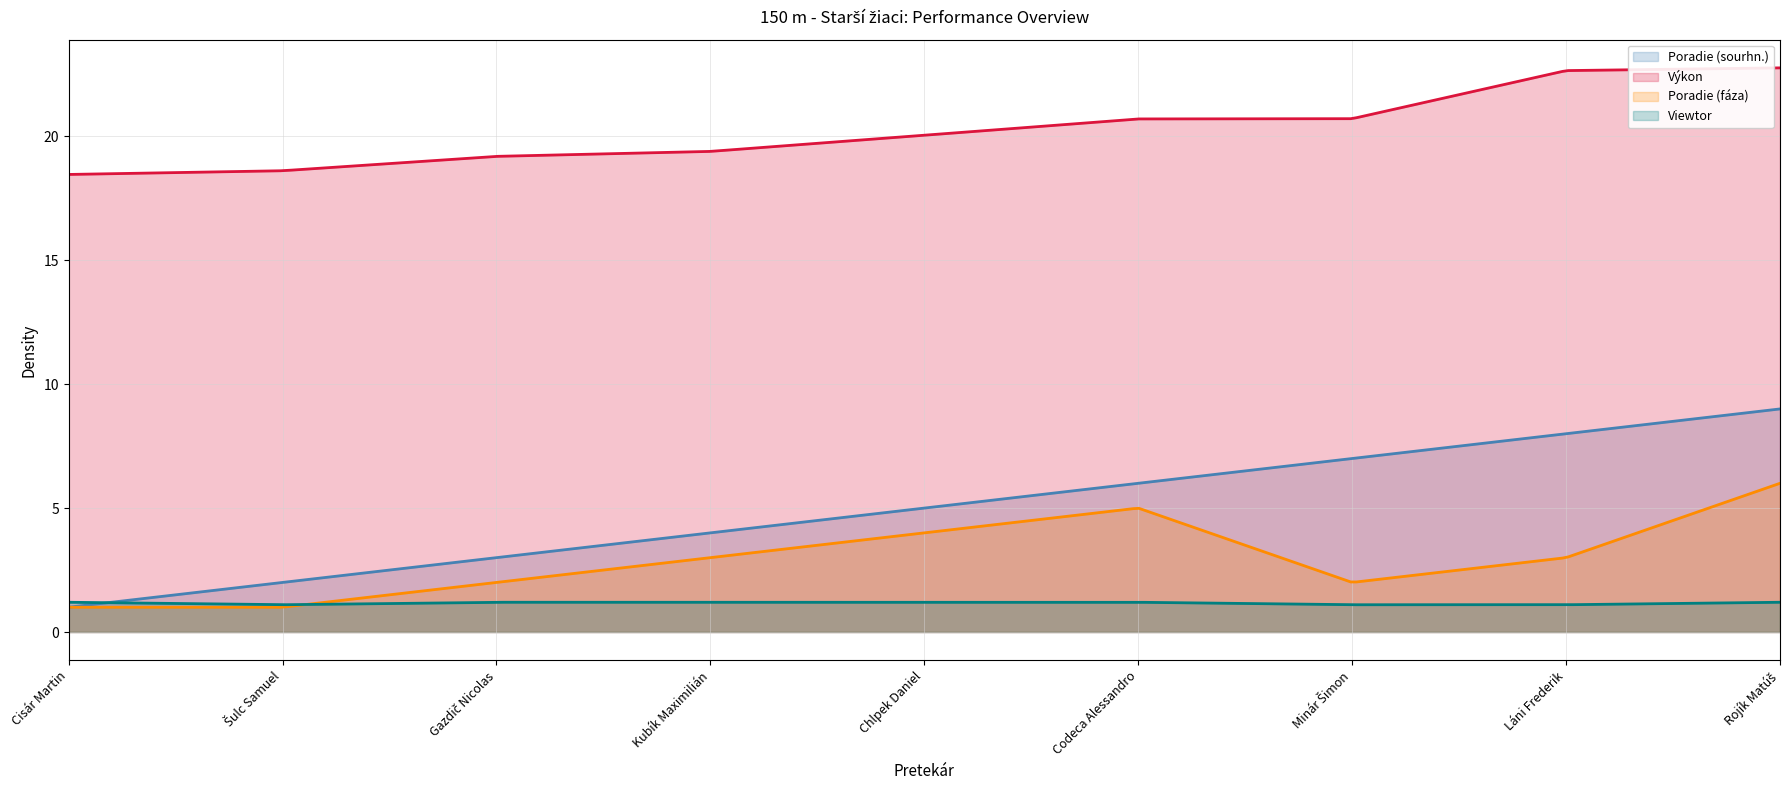

What are all the series names shown in the legend?

Poradie (sourhn.), Výkon, Poradie (fáza), Viewtor